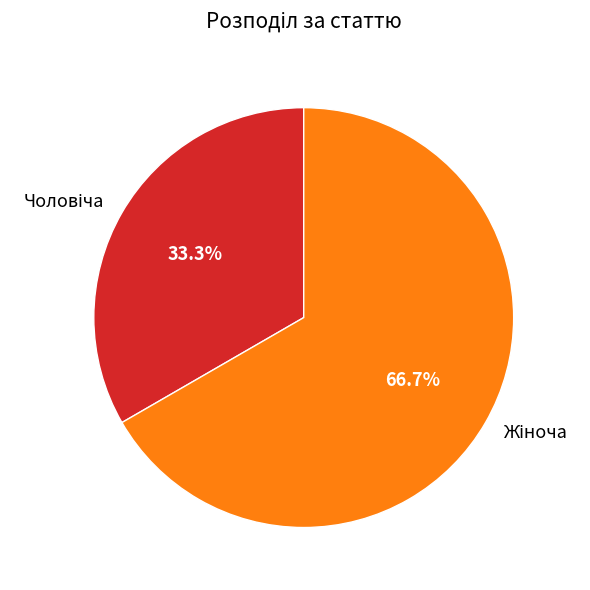

Is there a majority slice in this chart?

Yes